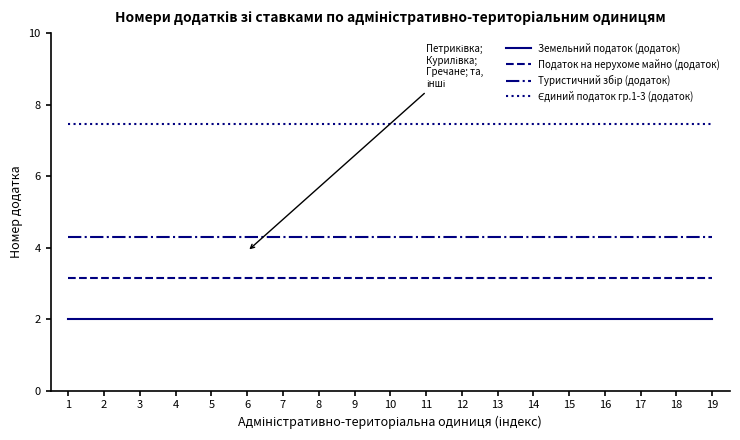

True or false: Земельний податок (додаток) has a value of 2.0 at 15.

True